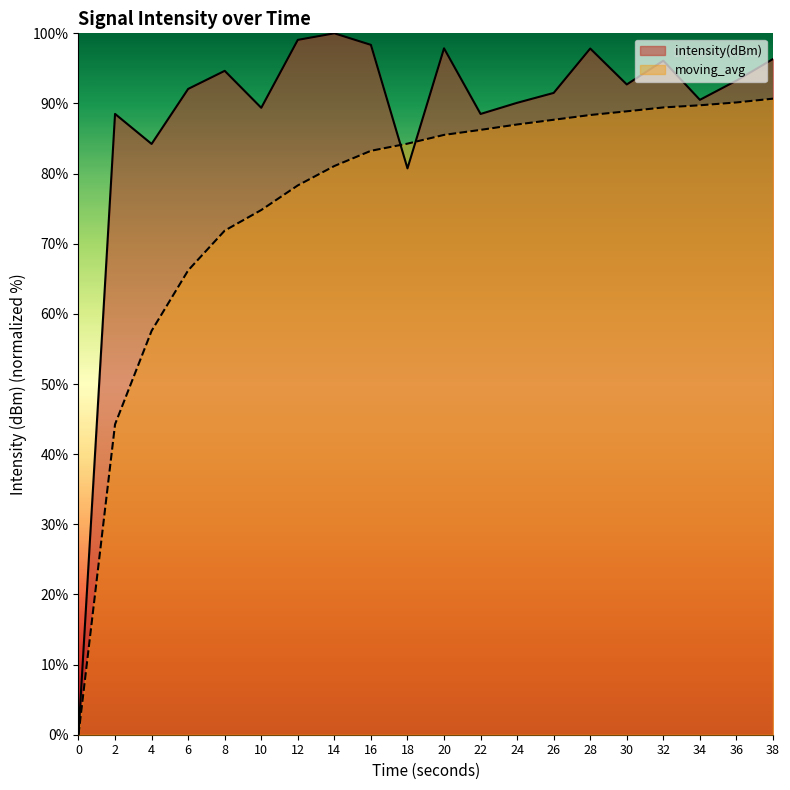

How many intersections are there between moving_avg and intensity(dBm)?

2